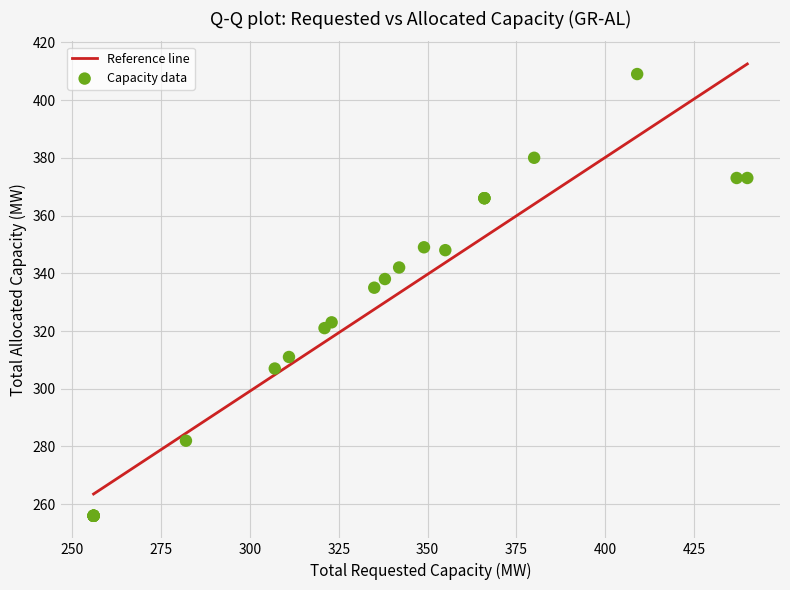

What Y value in the scatter plot is closest to 332?

335